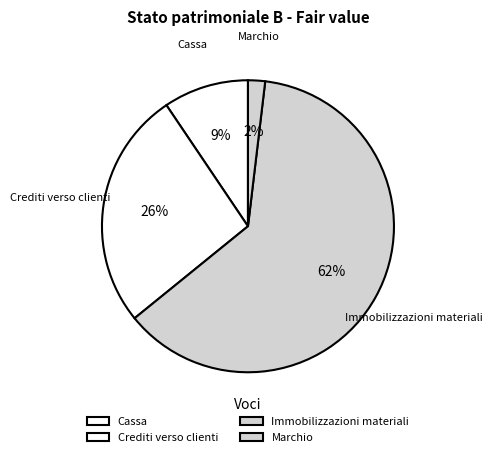

The Immobilizzazioni materiali slice represents 62% of the pie. True or false?

True